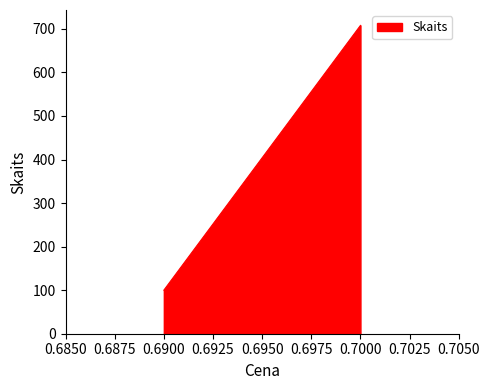

True or false: the data has more than 2 interior local peaks.

False